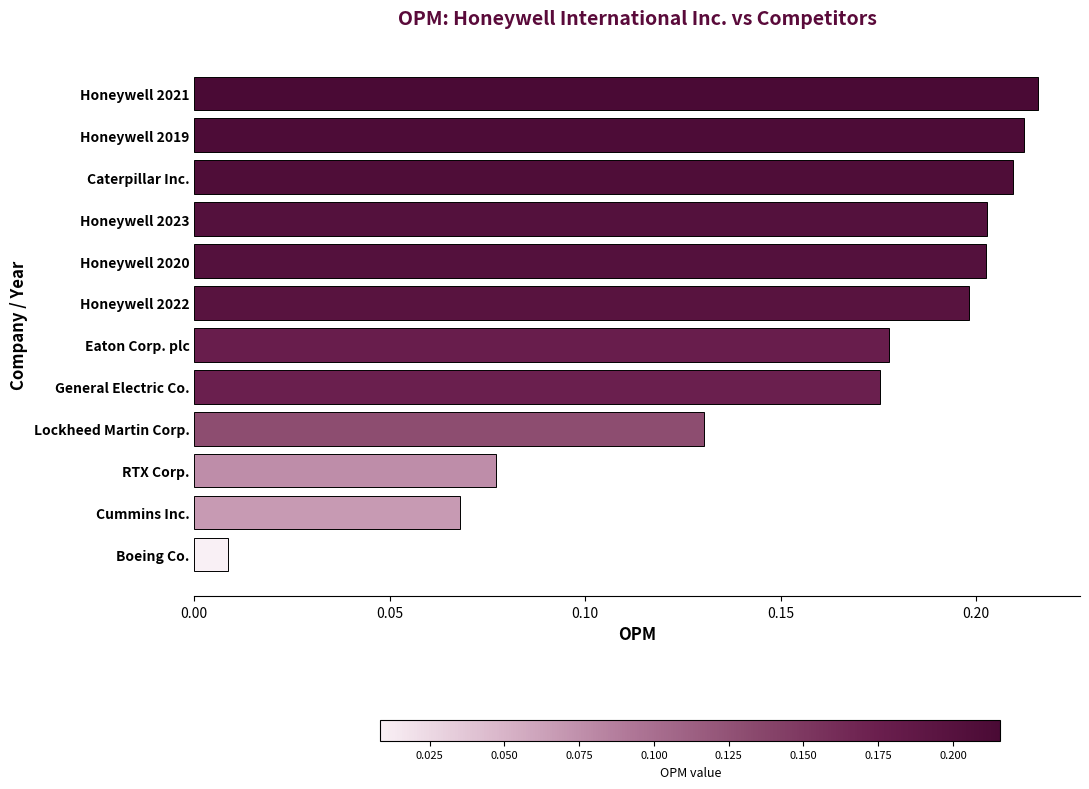

What is the sum of the values at Honeywell 2022 and Honeywell 2020?

0.4